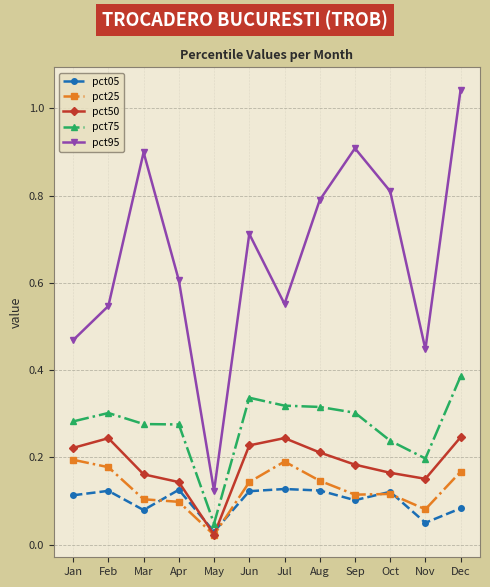

The pct25 series shows 0.1 at Sep. True or false?

True